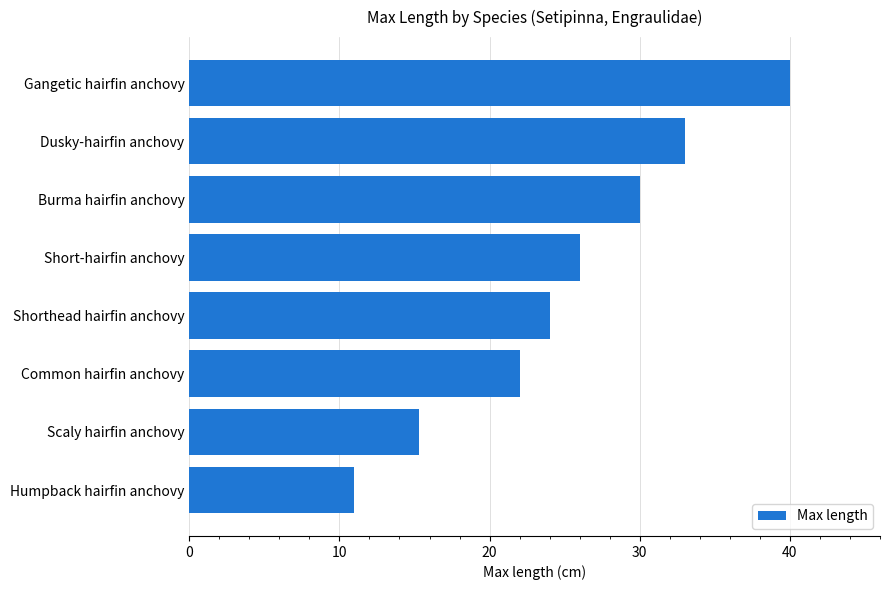

Reading bottom to top, extract all data points from this chart.

Humpback hairfin anchovy=11.0	Scaly hairfin anchovy=15.3	Common hairfin anchovy=22.0	Shorthead hairfin anchovy=24.0	Short-hairfin anchovy=26.0	Burma hairfin anchovy=30.0	Dusky-hairfin anchovy=33.0	Gangetic hairfin anchovy=40.0